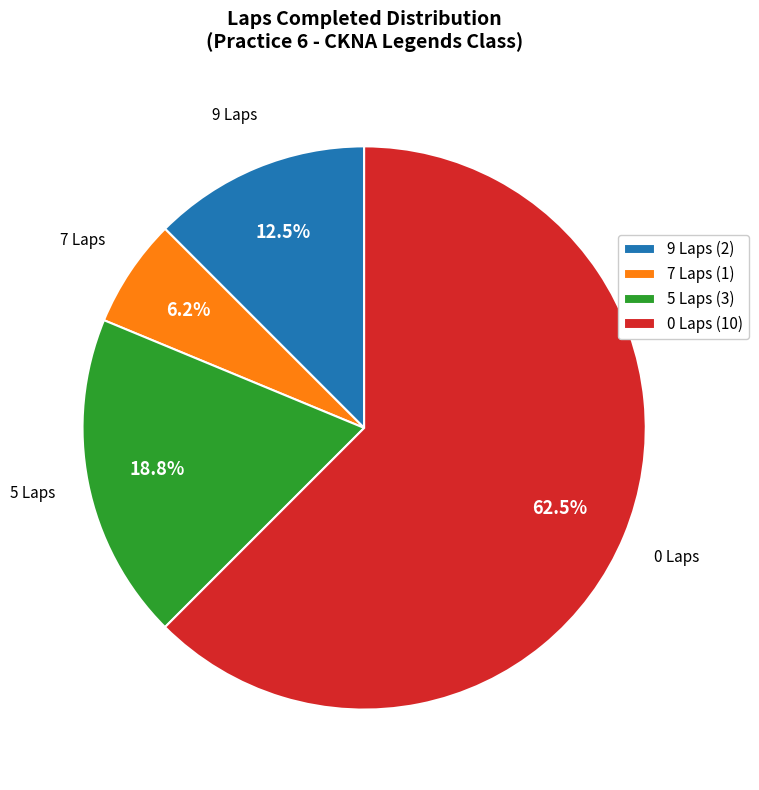

Do 9 Laps (2) and 7 Laps (1) together represent more than half of the pie?

No